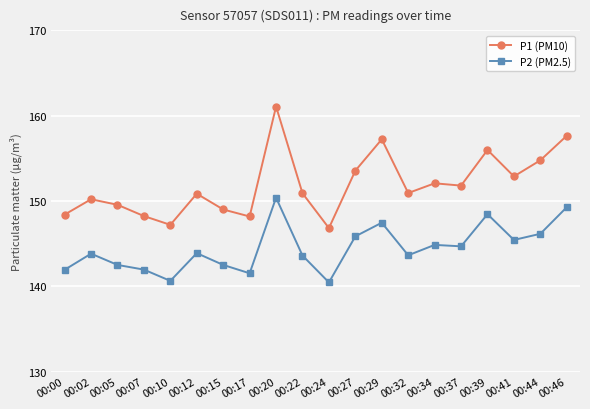

What is the sum of all P1 (PM10) values?

3037.3